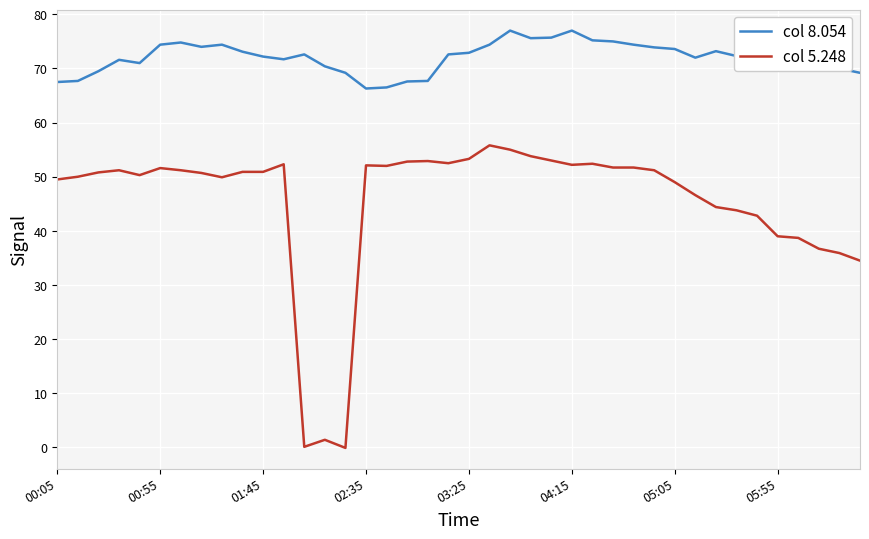

At how many categories does at least one series exceed 17?

40